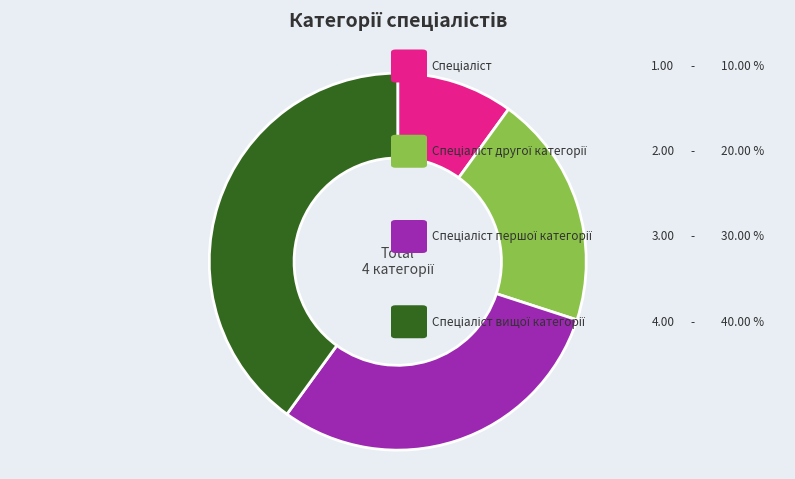

Is there a majority slice in this chart?

No